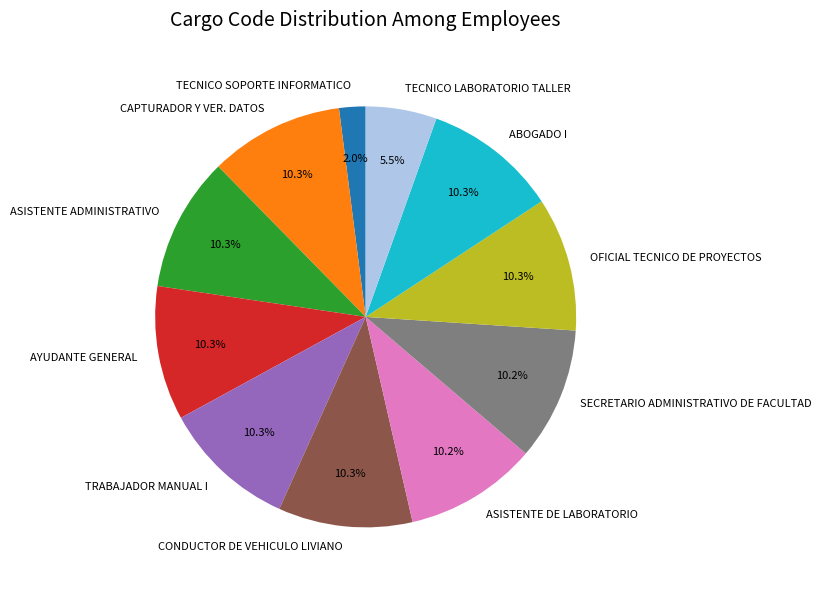

Combined, do CAPTURADOR Y VER. DATOS and OFICIAL TECNICO DE PROYECTOS account for over 50%?

No